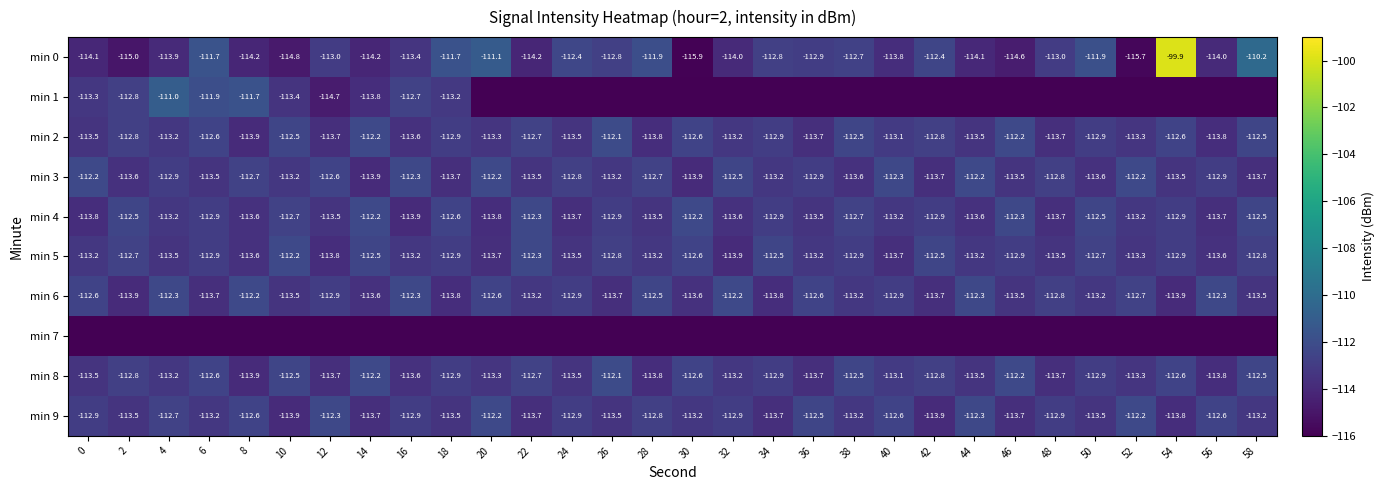

Is the value of min 2 at 24 greater than the value of min 1 at 16?

No